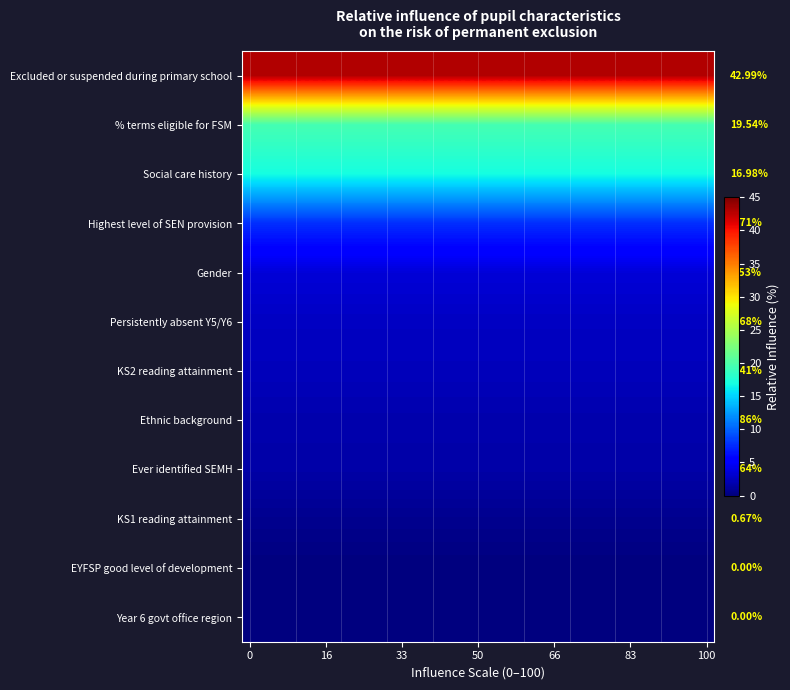

List the series in order of their peak value, lowest first.

EYFSP good level of development, Year 6 govt office region, KS1 reading attainment, Ever identified SEMH, Ethnic background, KS2 reading attainment, Persistently absent Y5/Y6, Gender, Highest level of SEN provision, Social care history, % terms eligible for FSM, Excluded or suspended during primary school